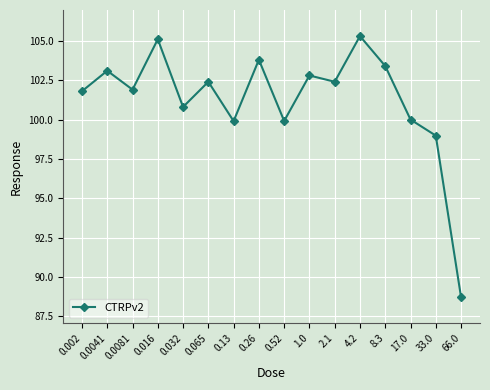

How many points are lower than both their immediate neighbors (excluding endpoints)?

5